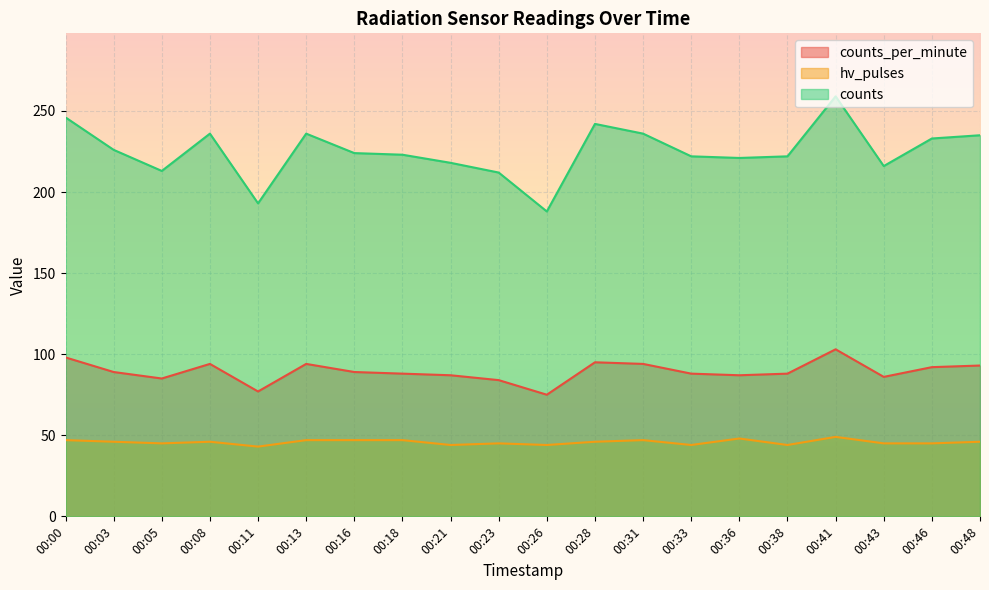

Is the value of counts at 00:26 greater than the value of counts_per_minute at 00:31?

Yes